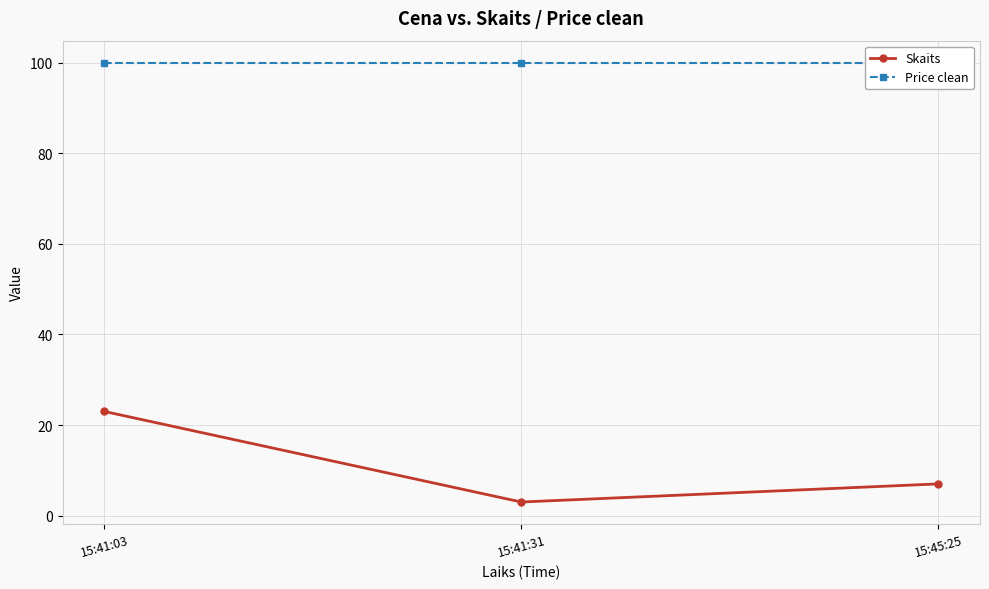

Which category has the highest value in the Price clean series?

15:41:03